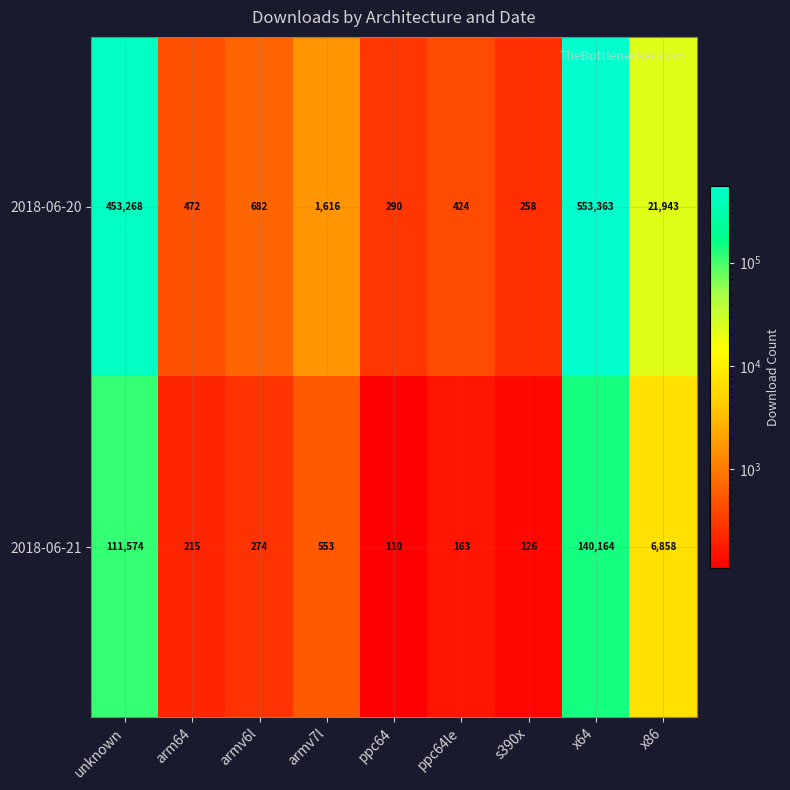

Rank the series at s390x from lowest to highest value.

2018-06-21, 2018-06-20